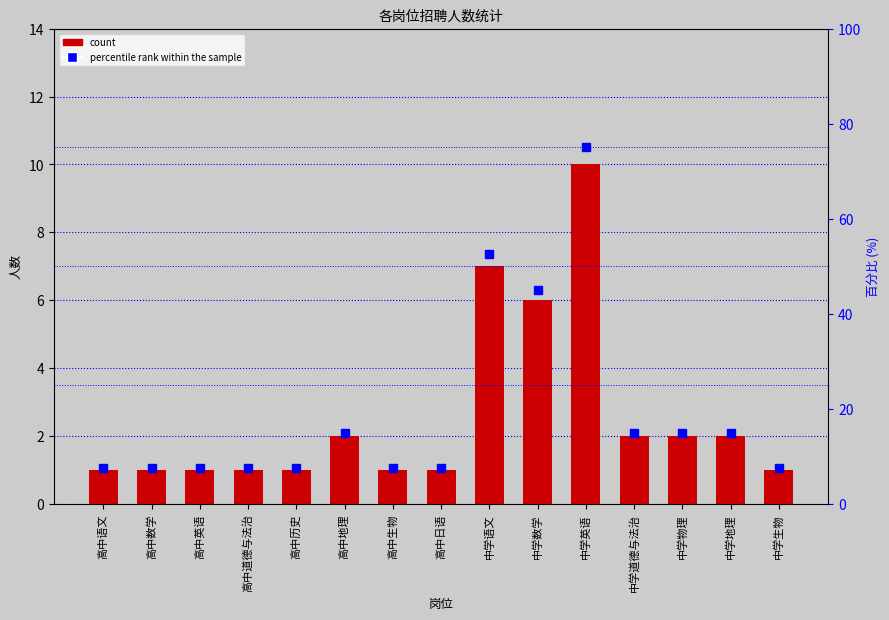

Which series has the largest total across all categories?

percentile rank within the sample